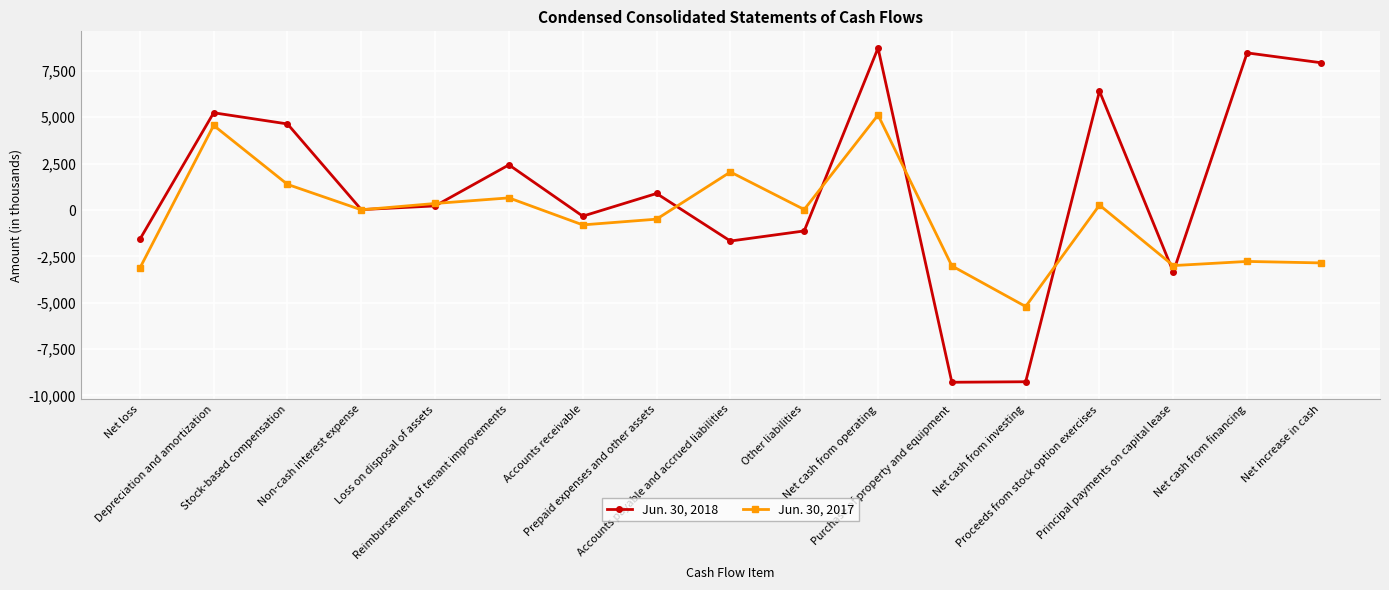

Which series has the widest spread of values?

Jun. 30, 2018